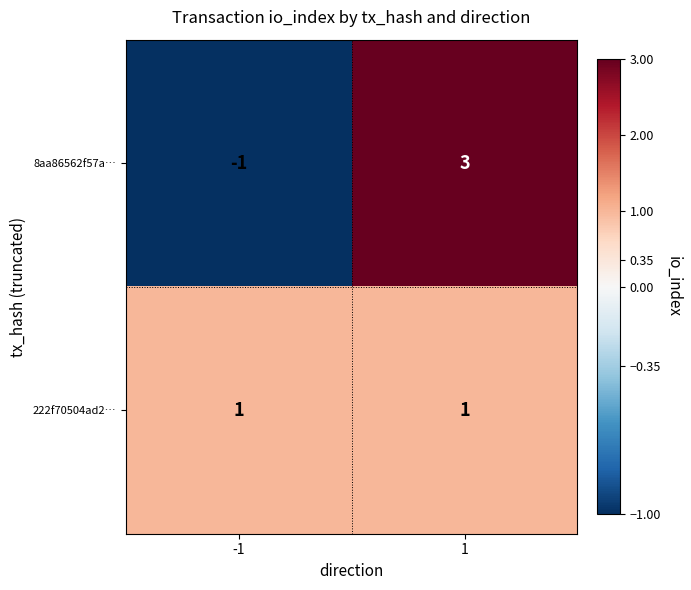

The 8aa86562f57a… series shows 1 at 1. True or false?

False